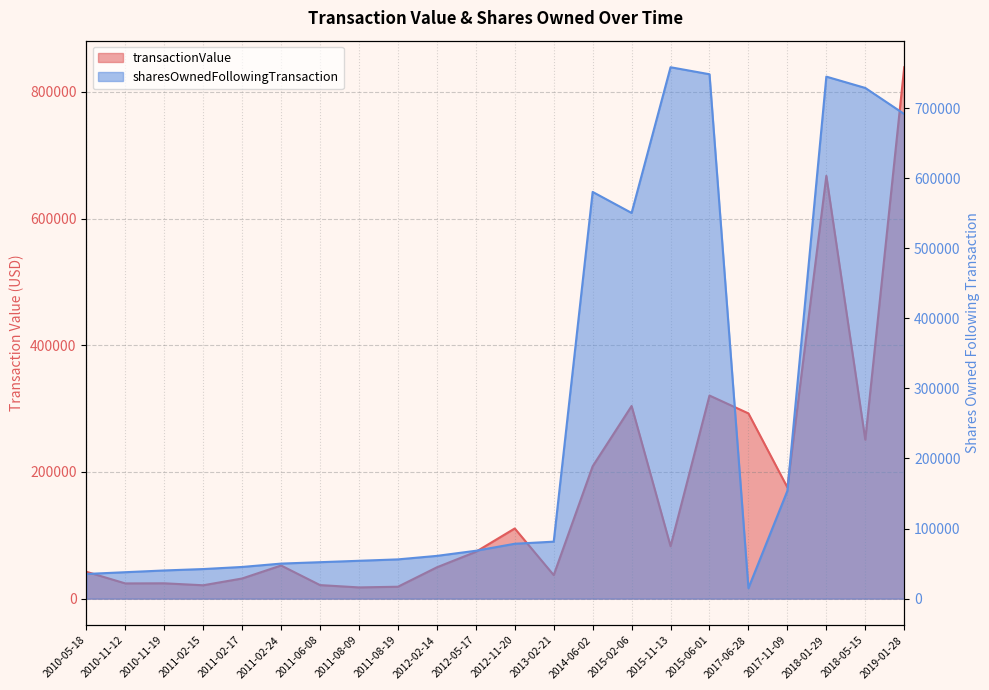

What is the sum of all transactionValue values?

3667488